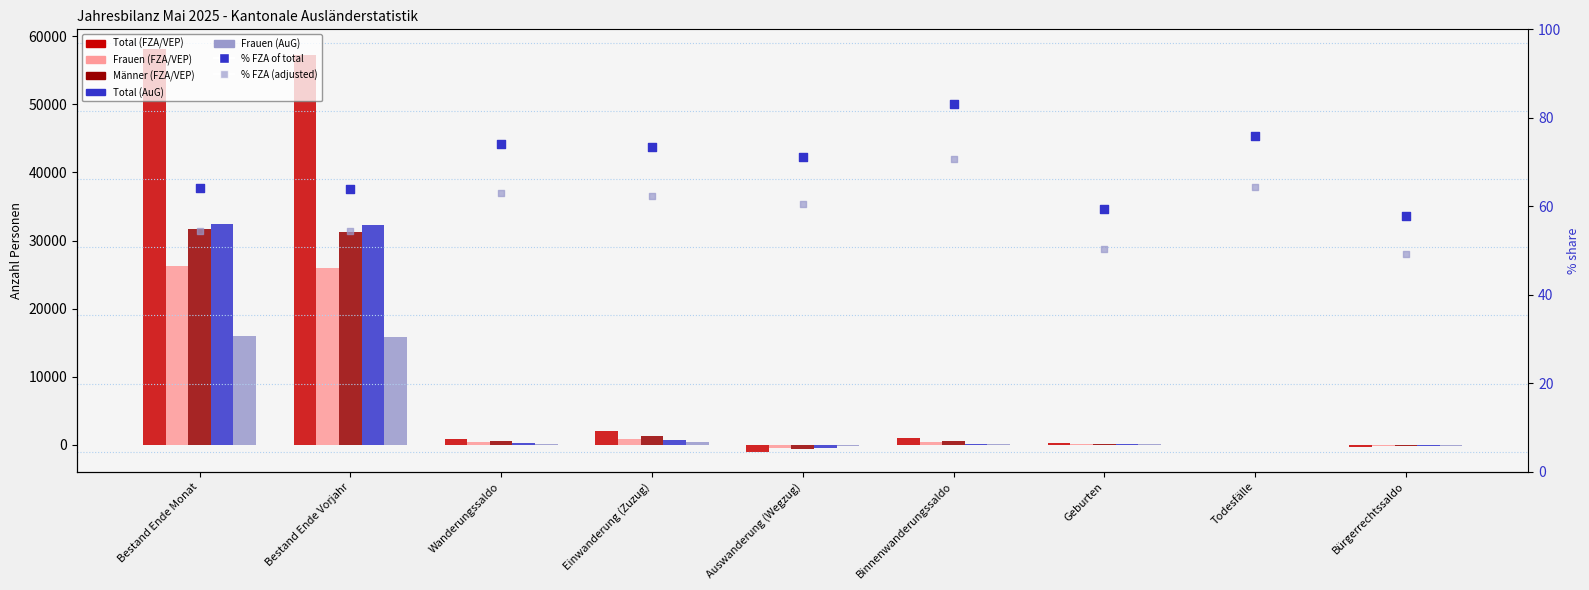

Which series has the largest total across all categories?

Total (FZA/VEP)